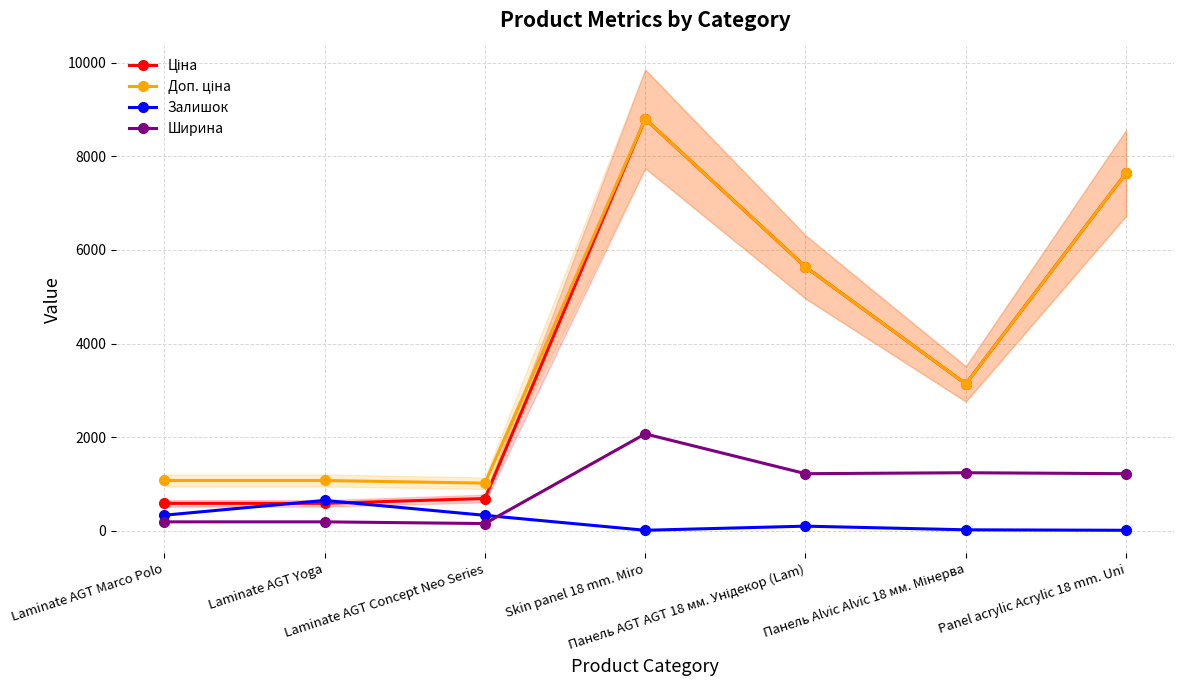

Which series has the widest spread of values?

Ціна